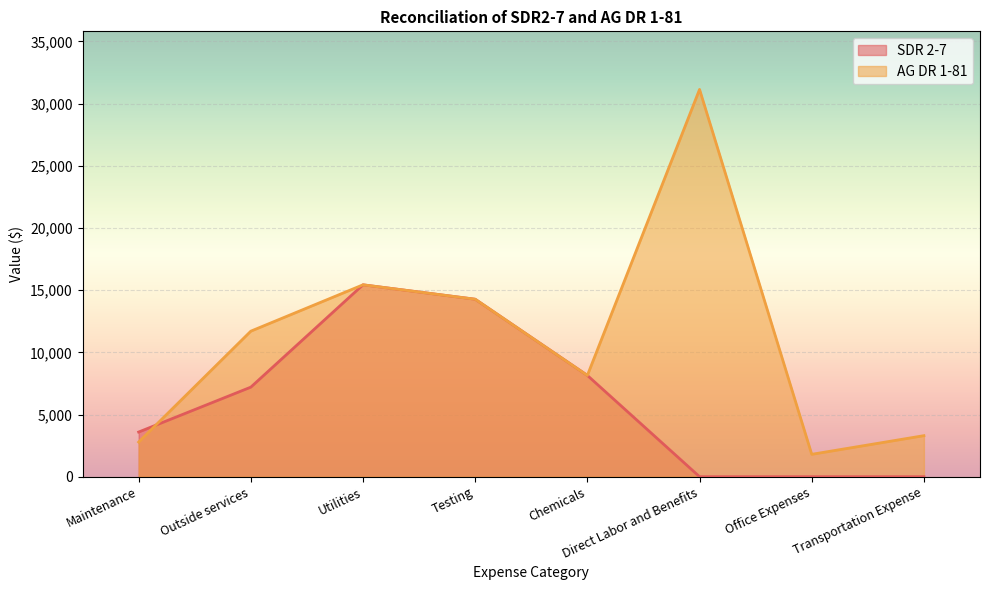

What is the minimum value for AG DR 1-81?

1800.0